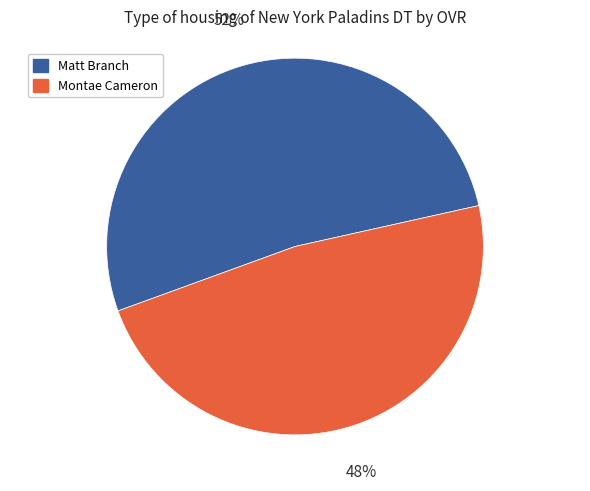

To the nearest percent, what percentage of the pie is Matt Branch?

52%